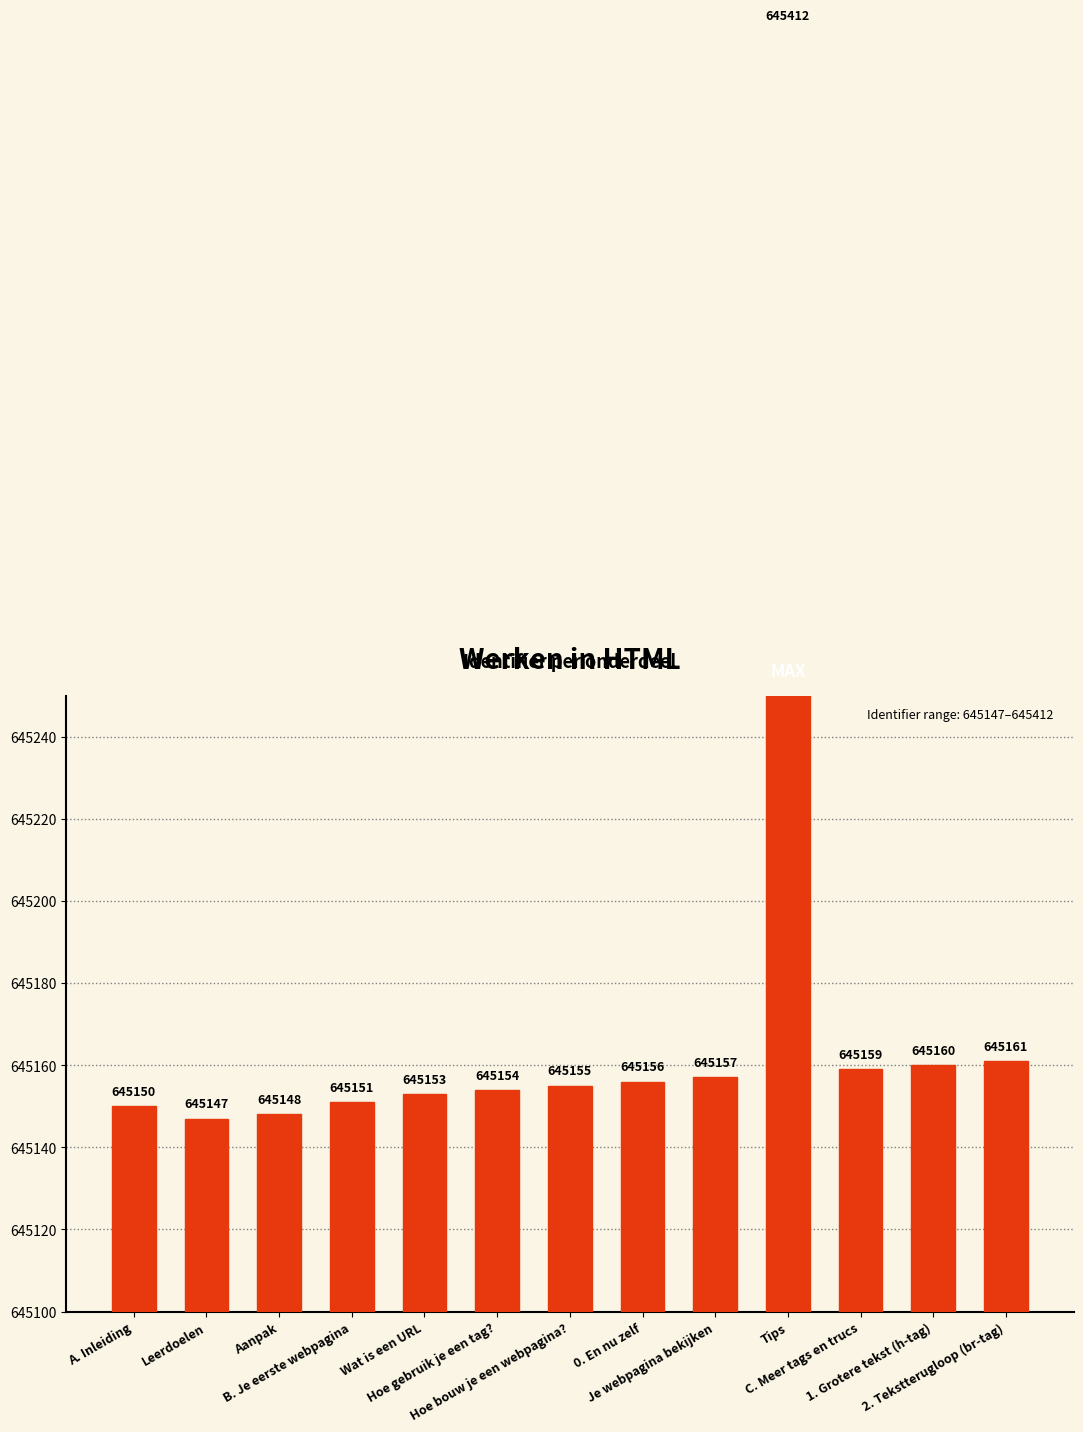

The value at 2. Tekstterugloop (br-tag) is 999903. True or false?

False